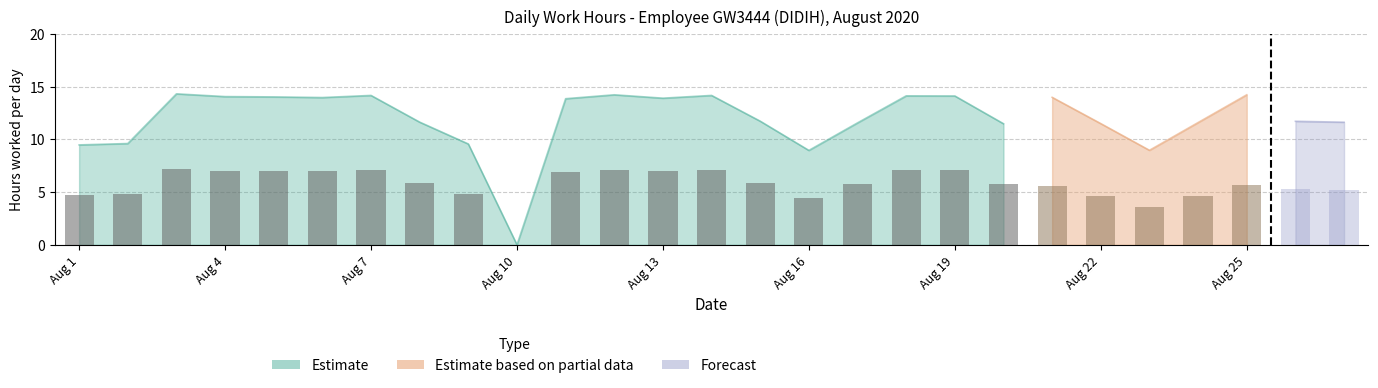

True or false: the data shows 18.3 at 21.

False